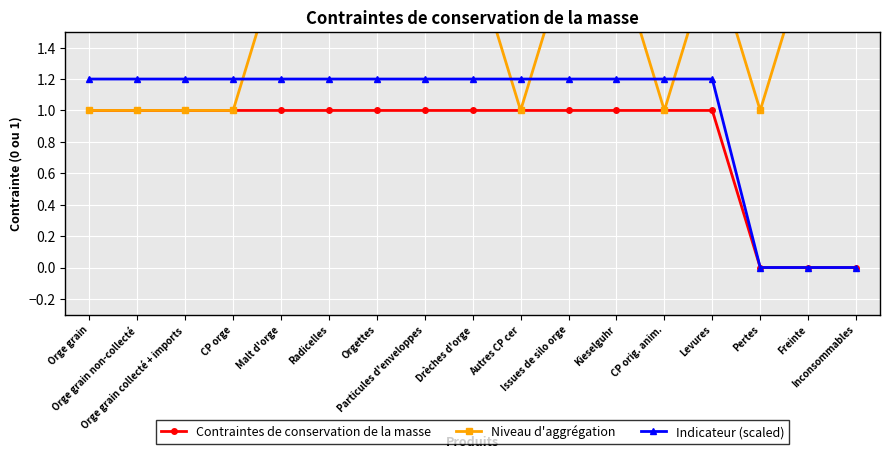

True or false: Niveau d'aggrégation and Indicateur (scaled) cross at least once.

True